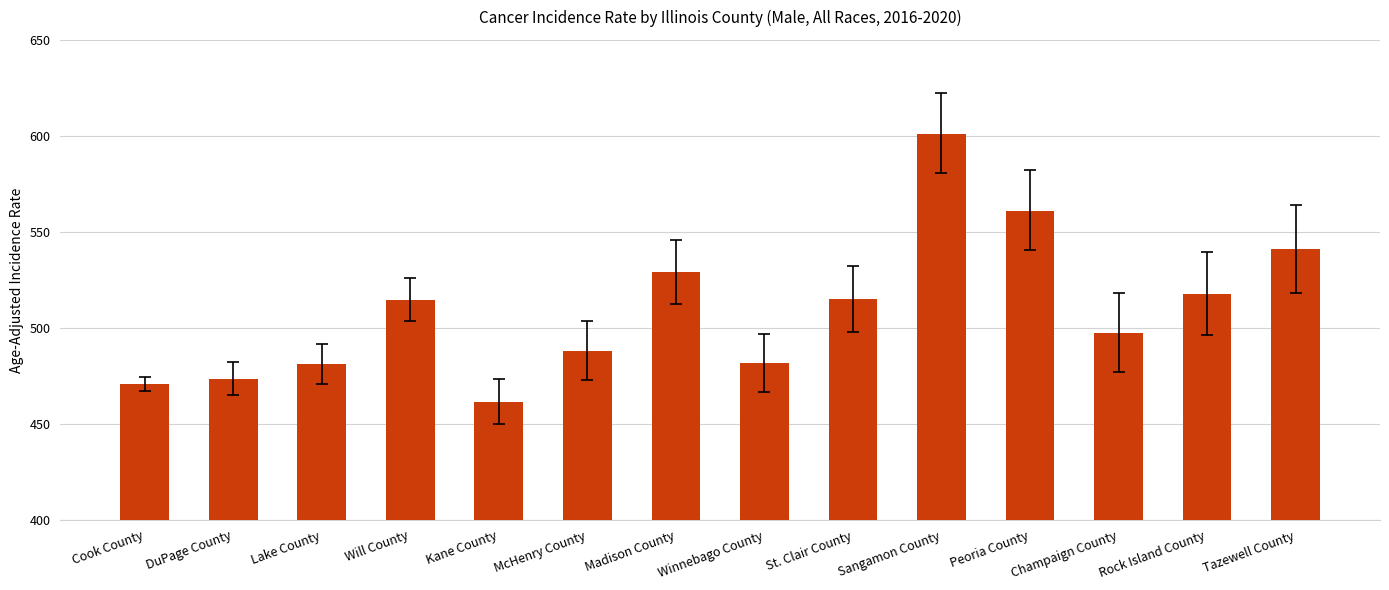

Which label corresponds to the largest value in the chart?

Sangamon County